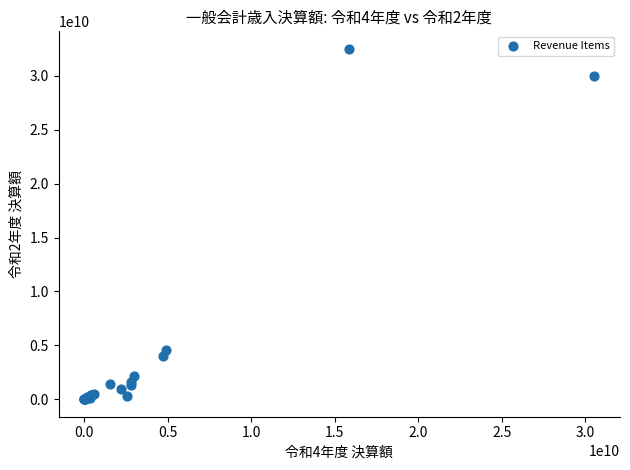

What Y value in the scatter plot is closest to 16249824667?

4539173626